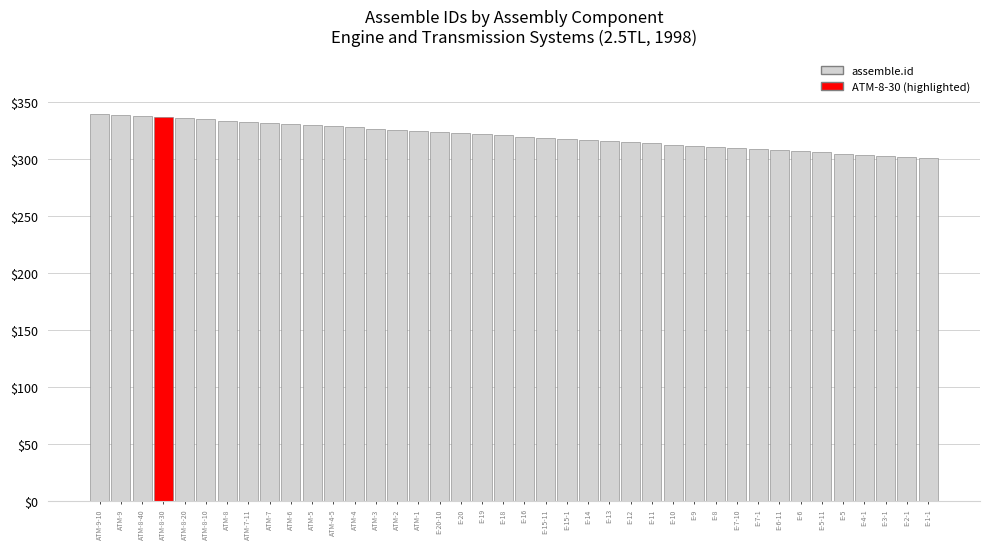

Is it true that the value at ATM-9 is 191?

False